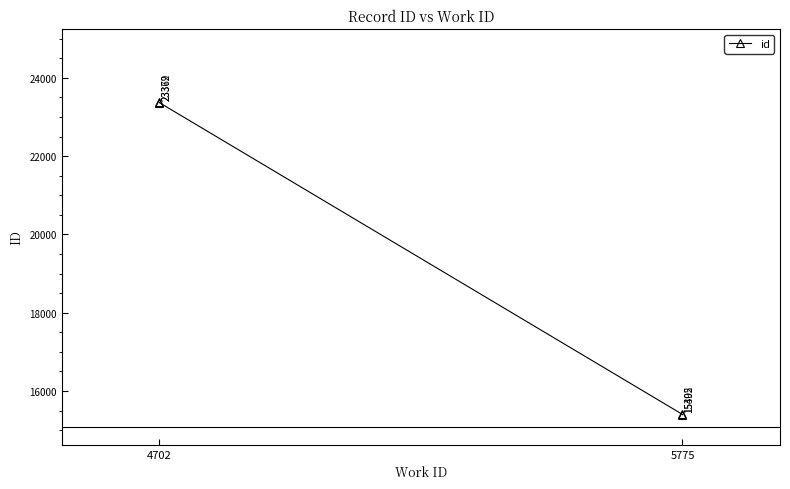

What is the label of the 2nd point from the left?

5775